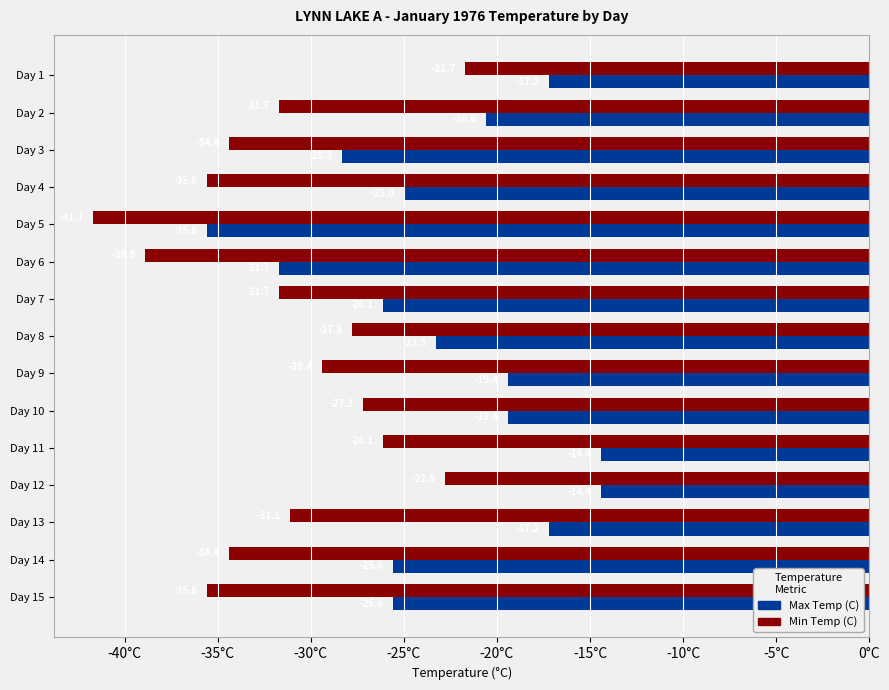

What is the sum of the Max Temp (C) values at Day 11 and Day 1?

-31.6